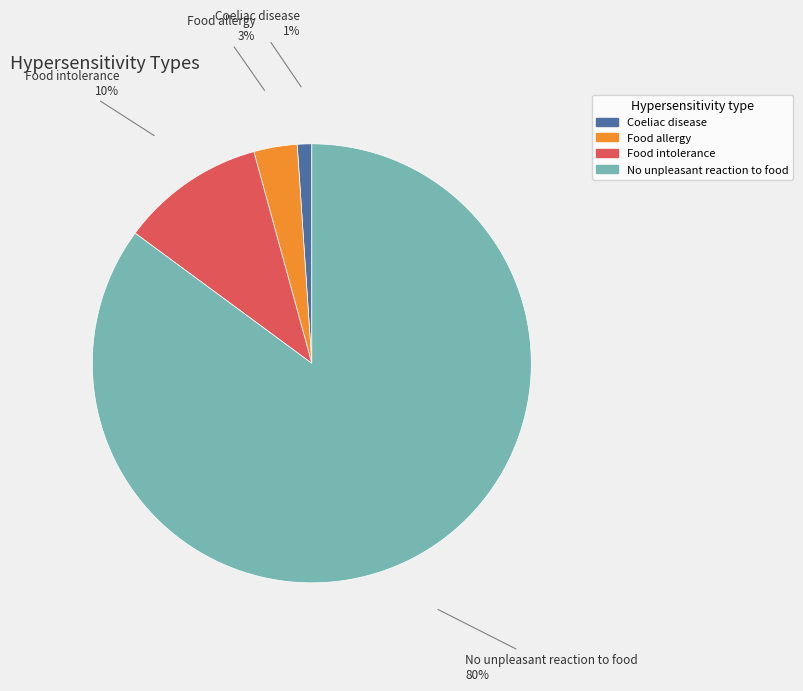

What is the largest slice in the pie chart?

No unpleasant reaction to food